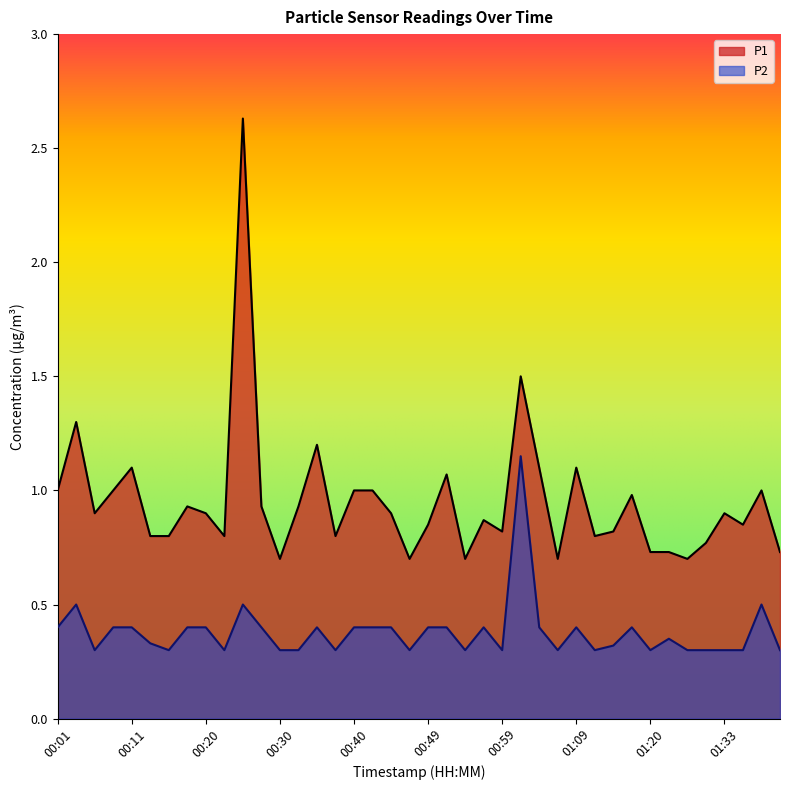

Rank the categories by P1 value from highest to lowest.

00:25, 01:01, 00:03, 00:35, 00:11, 01:04, 01:09, 00:52, 00:01, 00:08, 00:40, 00:42, 01:38, 01:17, 00:18, 00:28, 00:32, 00:06, 00:20, 00:44, 01:33, 00:57, 00:49, 01:35, 00:59, 01:15, 00:13, 00:15, 00:23, 00:37, 01:12, 01:30, 01:20, 01:22, 01:40, 00:30, 00:47, 00:54, 01:07, 01:28